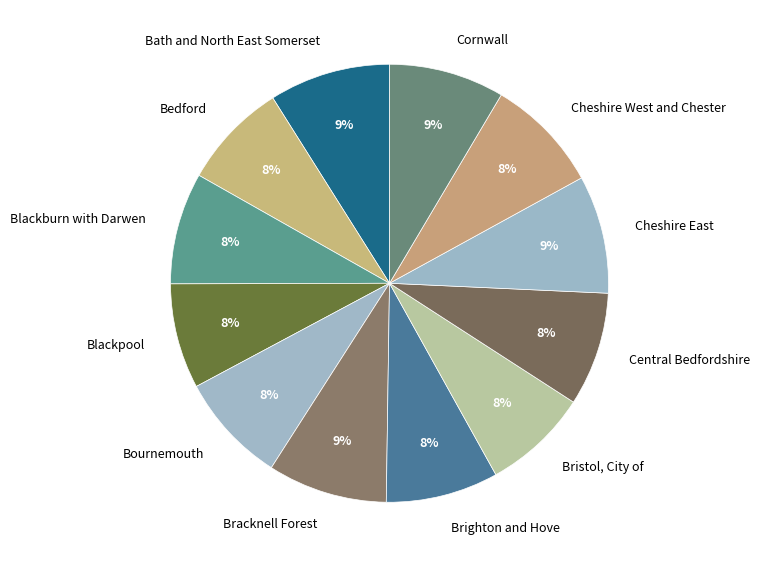

Is Brighton and Hove the majority of the pie?

No